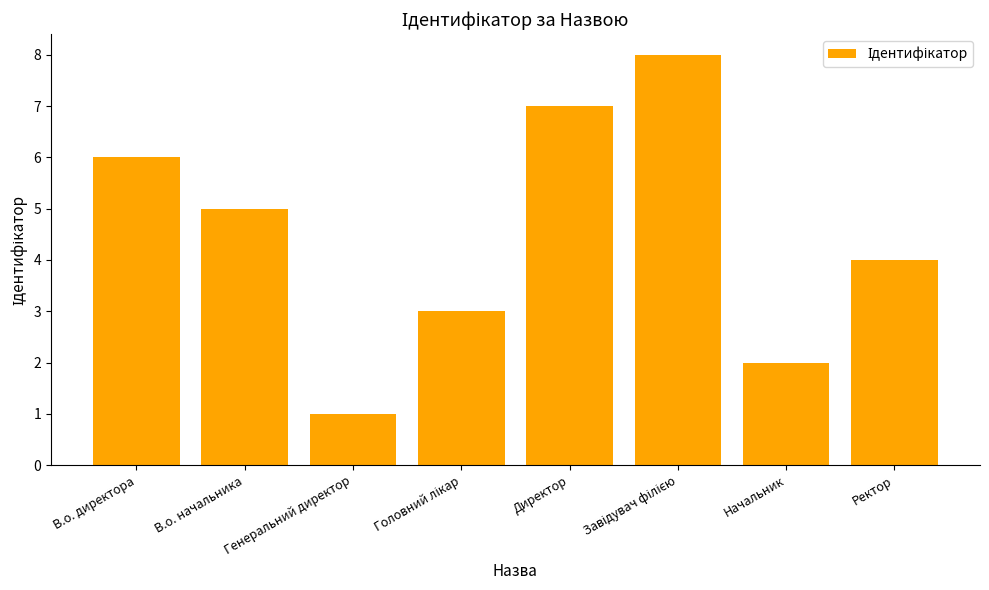

The value at Генеральний директор is 1. True or false?

True